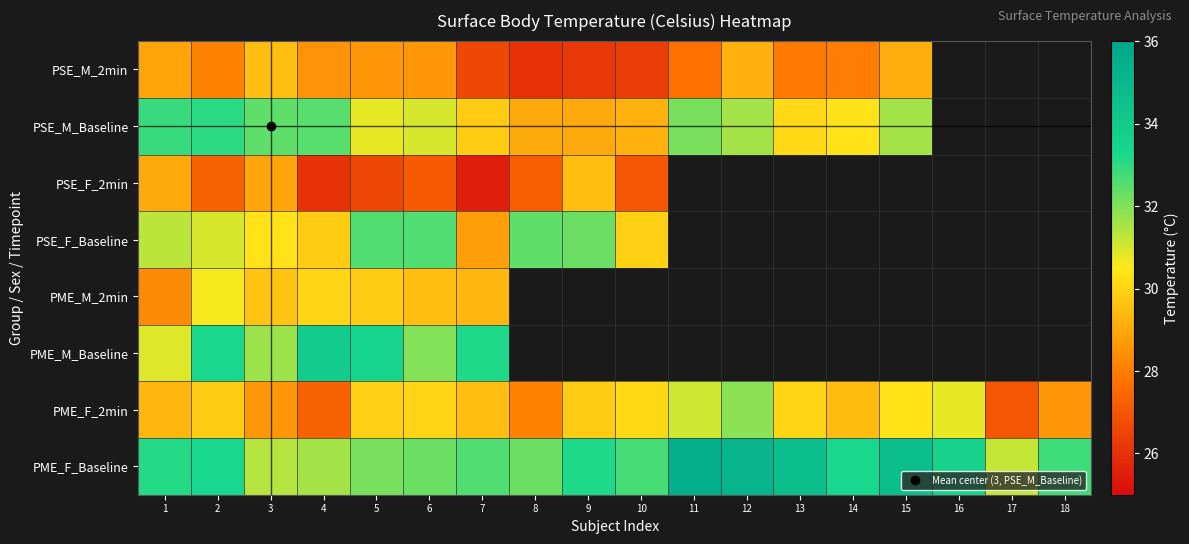

List the labels in order of PME_F_2min value, smallest first.

17, 4, 8, 3, 18, 1, 14, 7, 2, 9, 5, 6, 13, 10, 15, 16, 11, 12